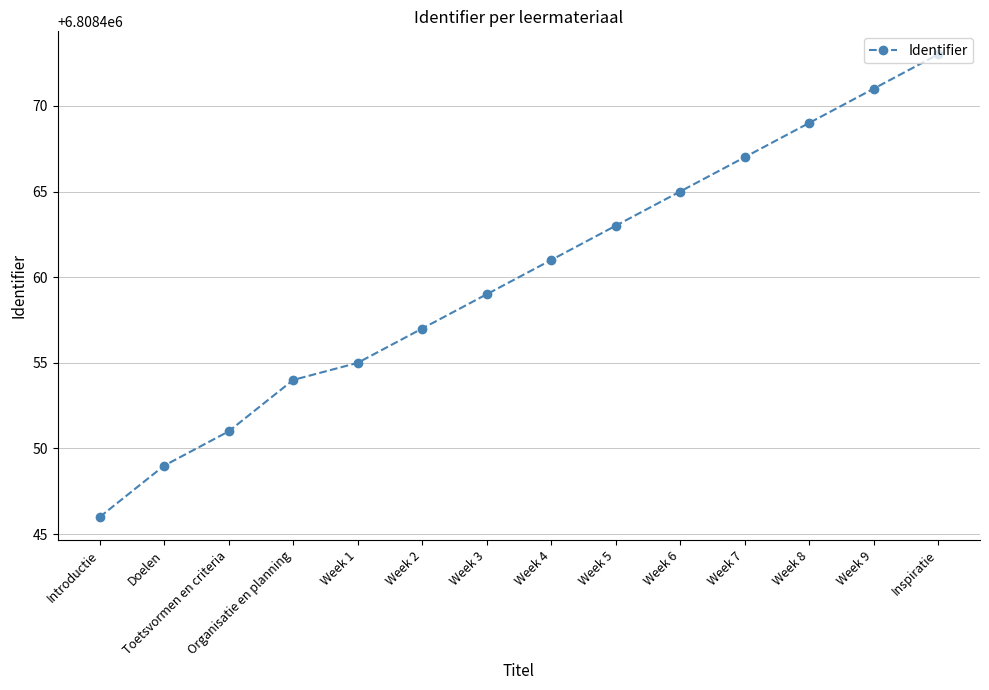

At which category does the chart reach its peak across all series?

Inspiratie